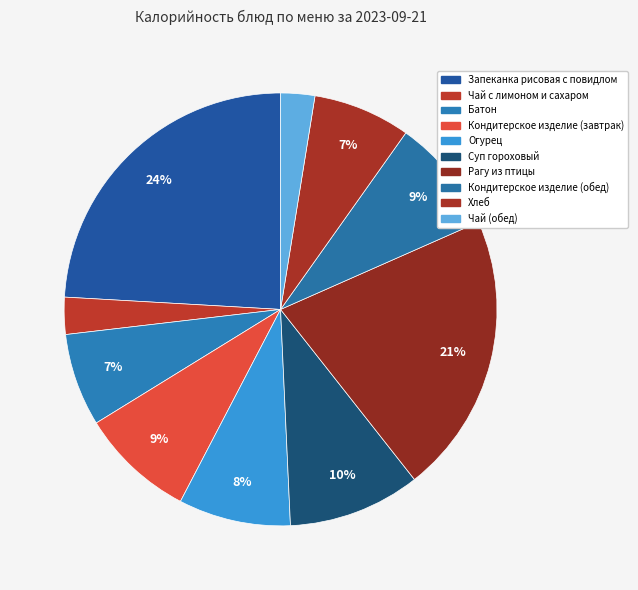

Rank the categories by value from lowest to highest.

Чай (обед), Чай с лимоном и сахаром, Батон, Хлеб, Огурец, Кондитерское изделие (завтрак), Кондитерское изделие (обед), Суп гороховый, Рагу из птицы, Запеканка рисовая с повидлом